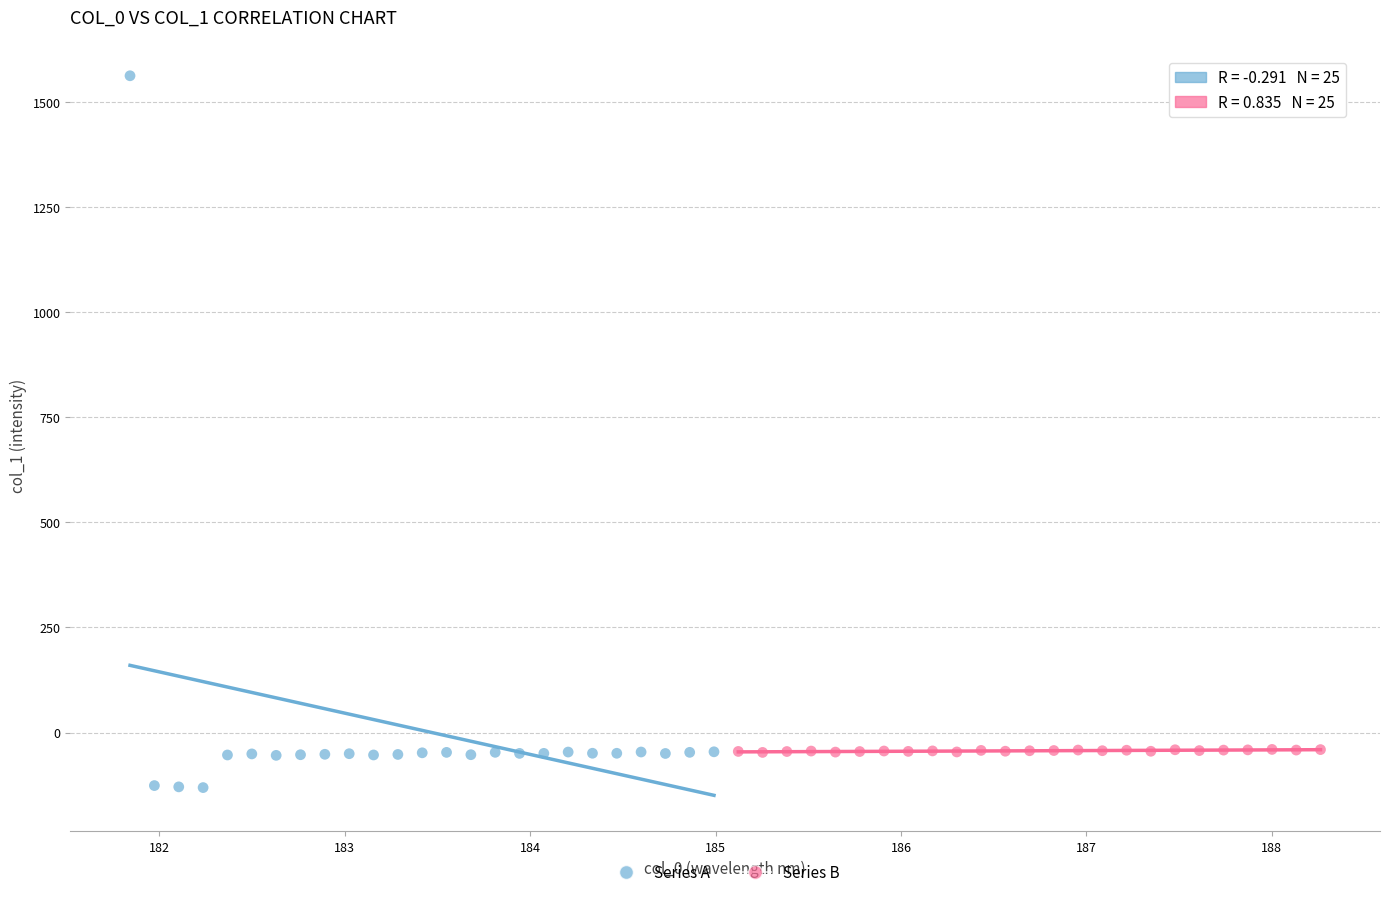

Which series has the widest spread of Y values?

Series A